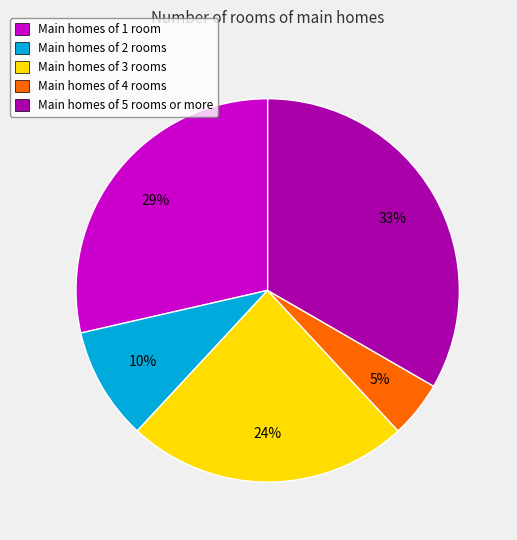

To the nearest percent, what is the average slice percentage?

20%